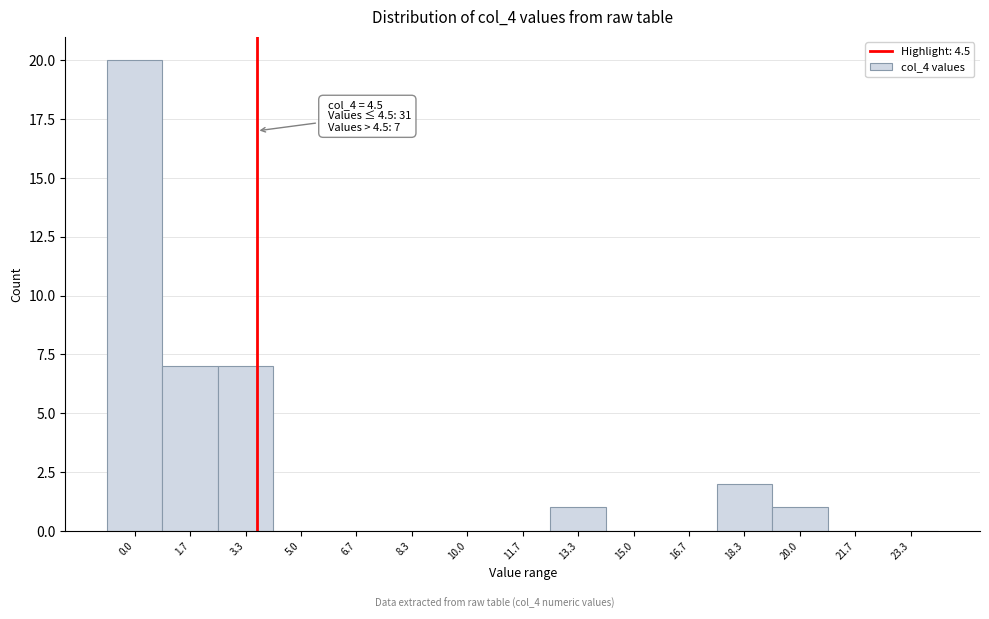

Reading left to right, what are all the values shown in this chart?

0.0=20	1.7=7	3.3=7	5.0=0	6.7=0	8.3=0	10.0=0	11.7=0	13.3=1	15.0=0	16.7=0	18.3=2	20.0=1	21.7=0	23.3=0